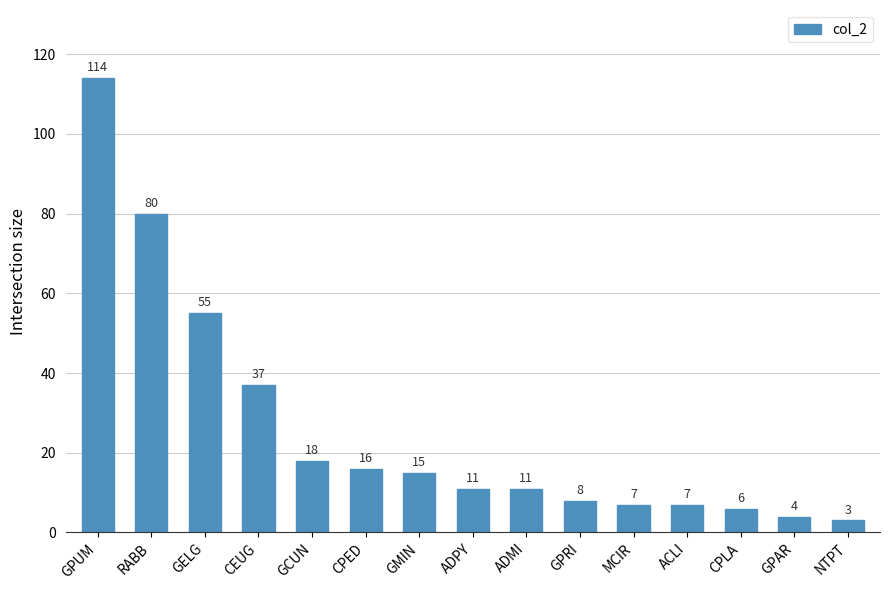

Is it true that the value at GPRI is 2?

False